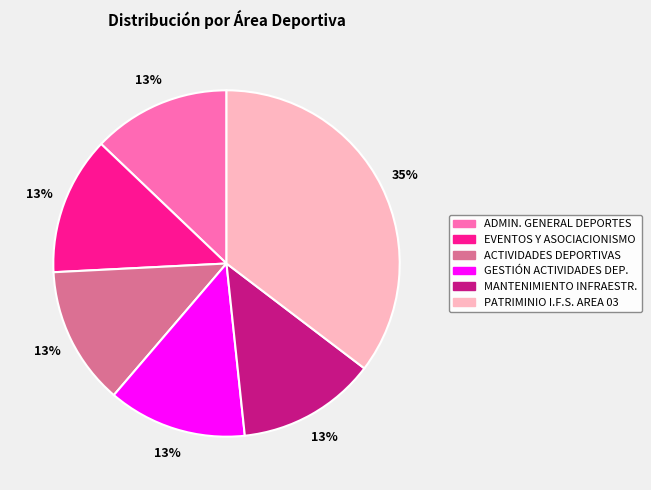

Is there any slice that represents more than half of the pie?

No